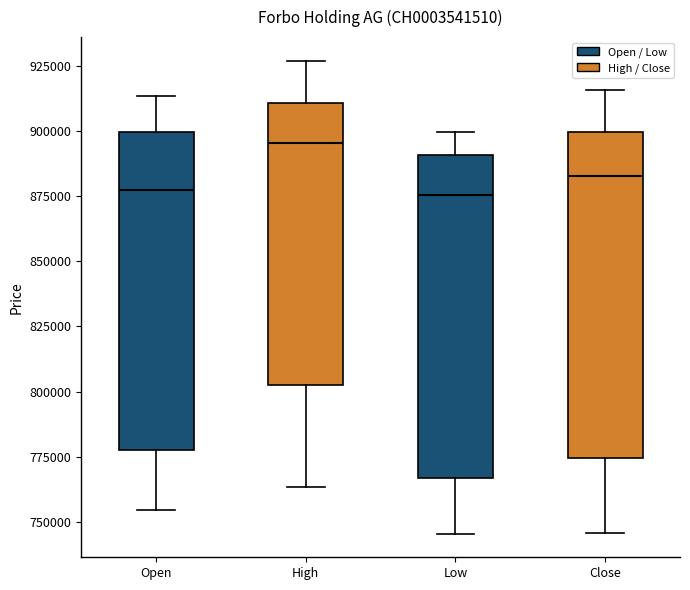

Reading left to right, read every box against the y-axis: the position of its median line, the range the box covers, and the ends of its whiskers. The values are not printed on the chart, so give them approximately, as read against the axis.

Open: median 880000, box 780000 to 900000, whiskers 755000 to 915000
High: median 895000, box 805000 to 910000, whiskers 765000 to 925000
Low: median 875000, box 765000 to 890000, whiskers 745000 to 900000
Close: median 885000, box 775000 to 900000, whiskers 745000 to 915000